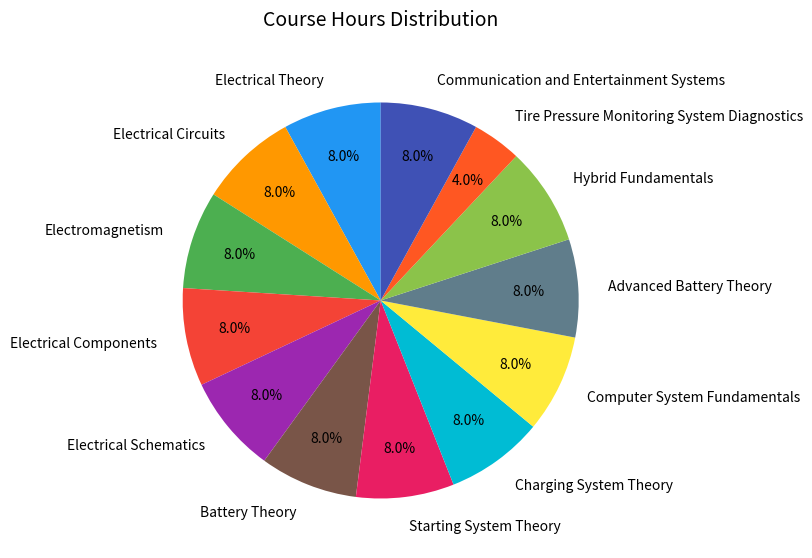

How many segments does this pie chart have?

13